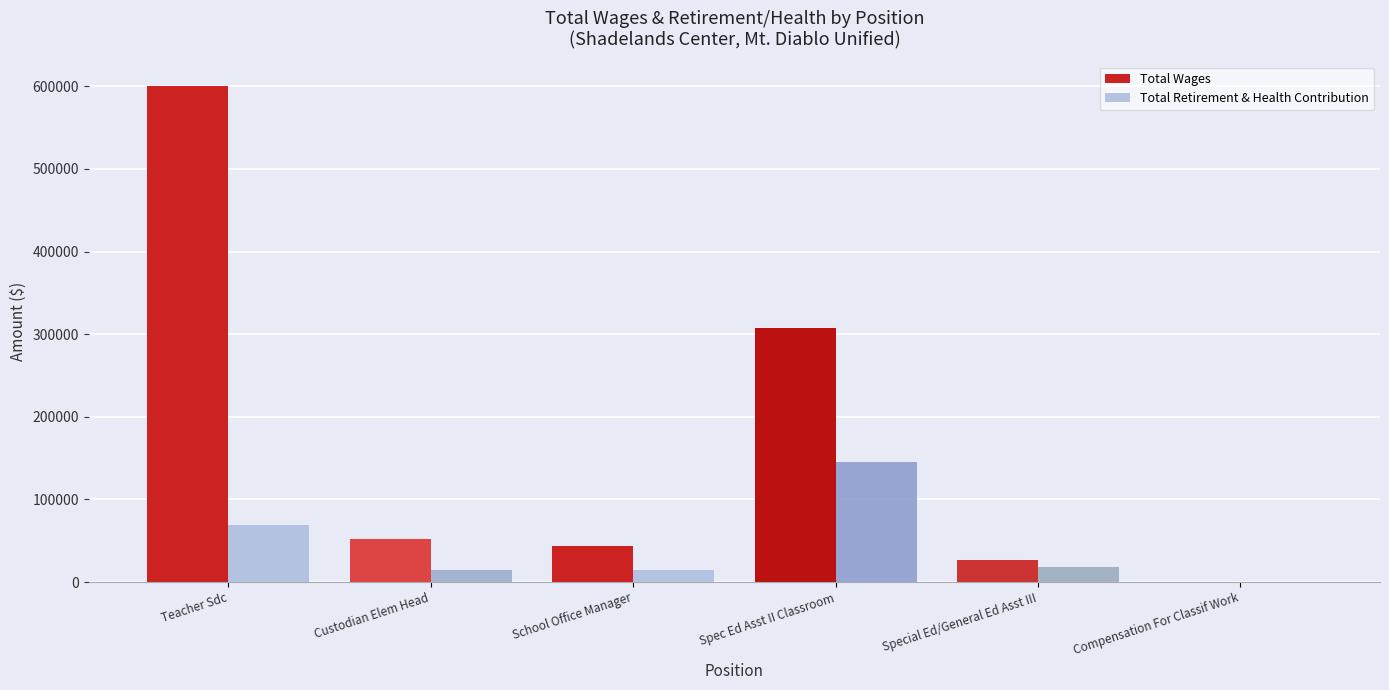

How many distinct data groups are displayed?

2